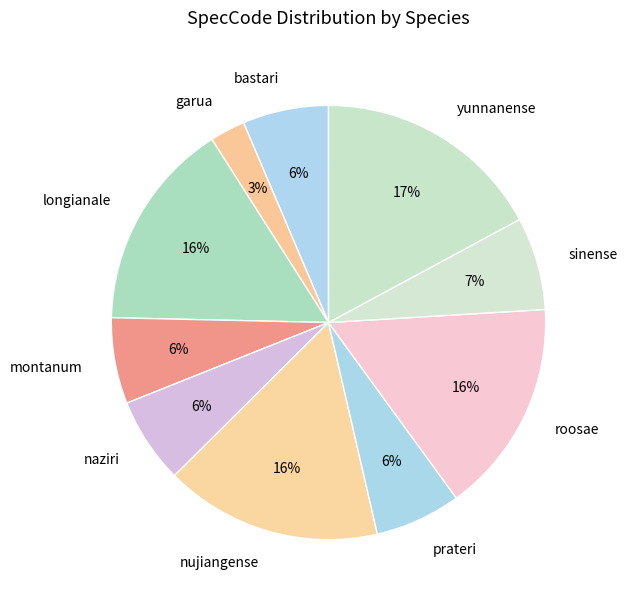

How many segments does this pie chart have?

10